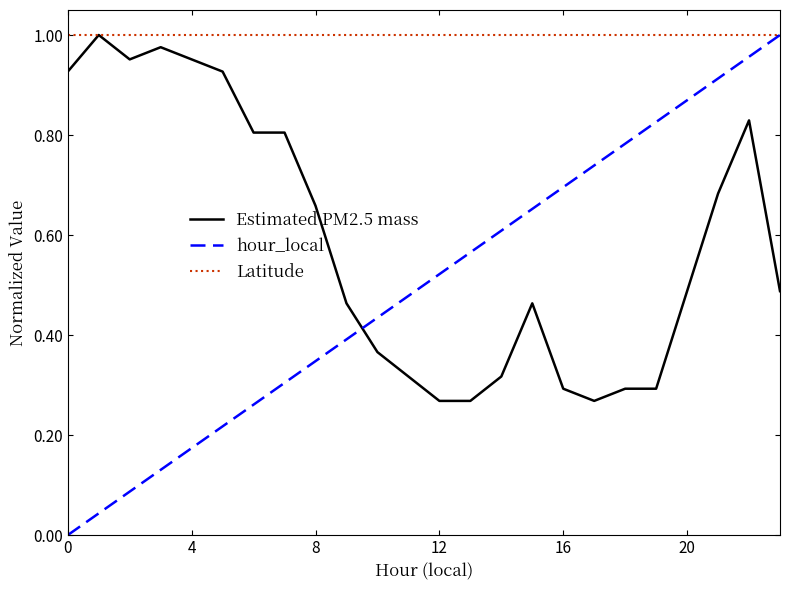

How many positive values does the hour_local series have?

23